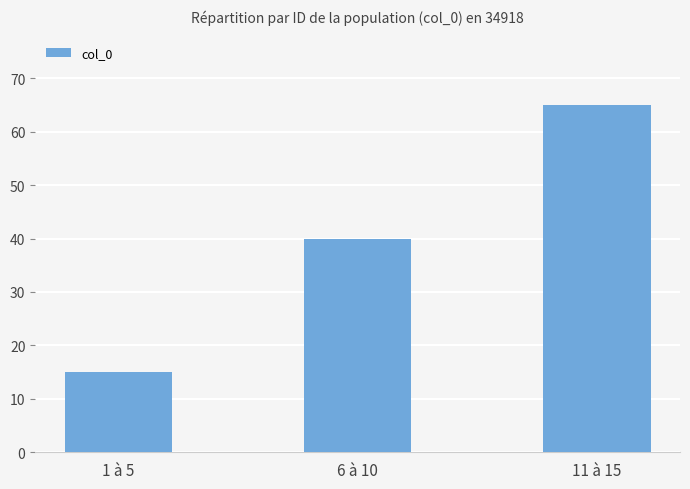

Does the chart contain any negative values?

No